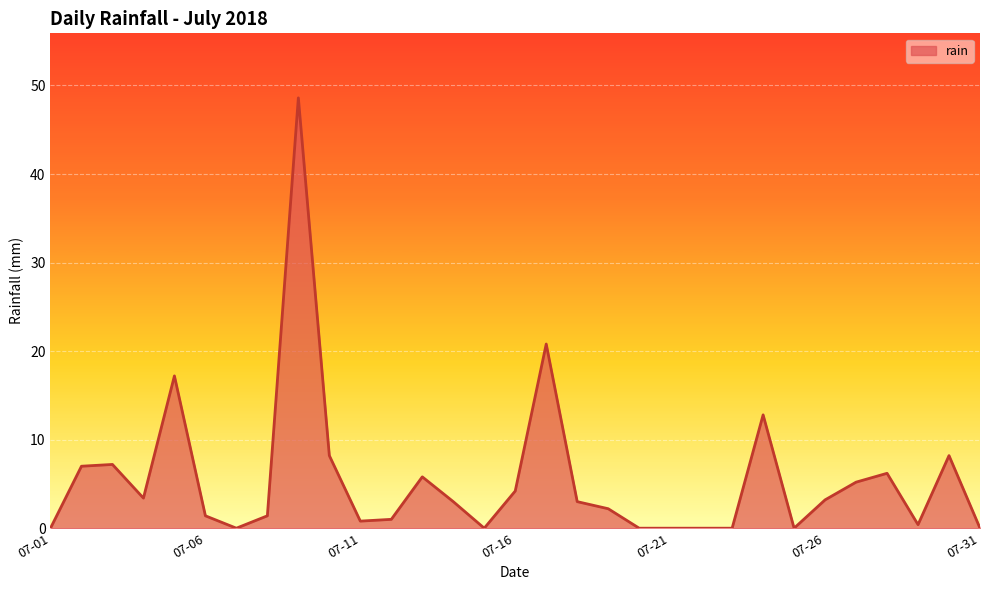

How many lines are shown in the chart?

1